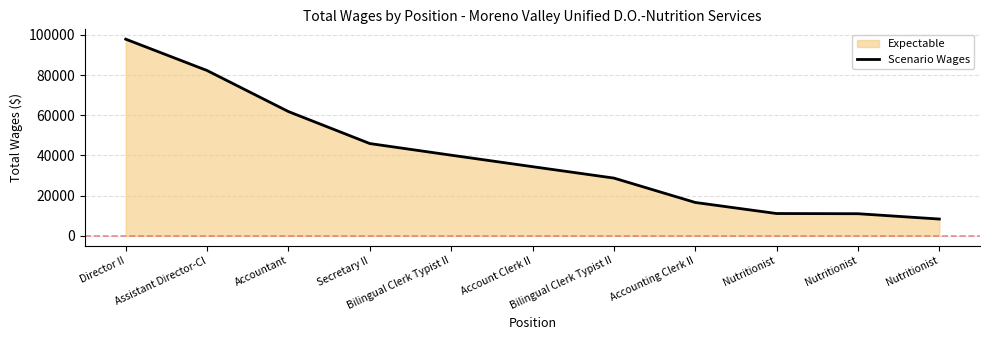

What is the sum of all values?

438192